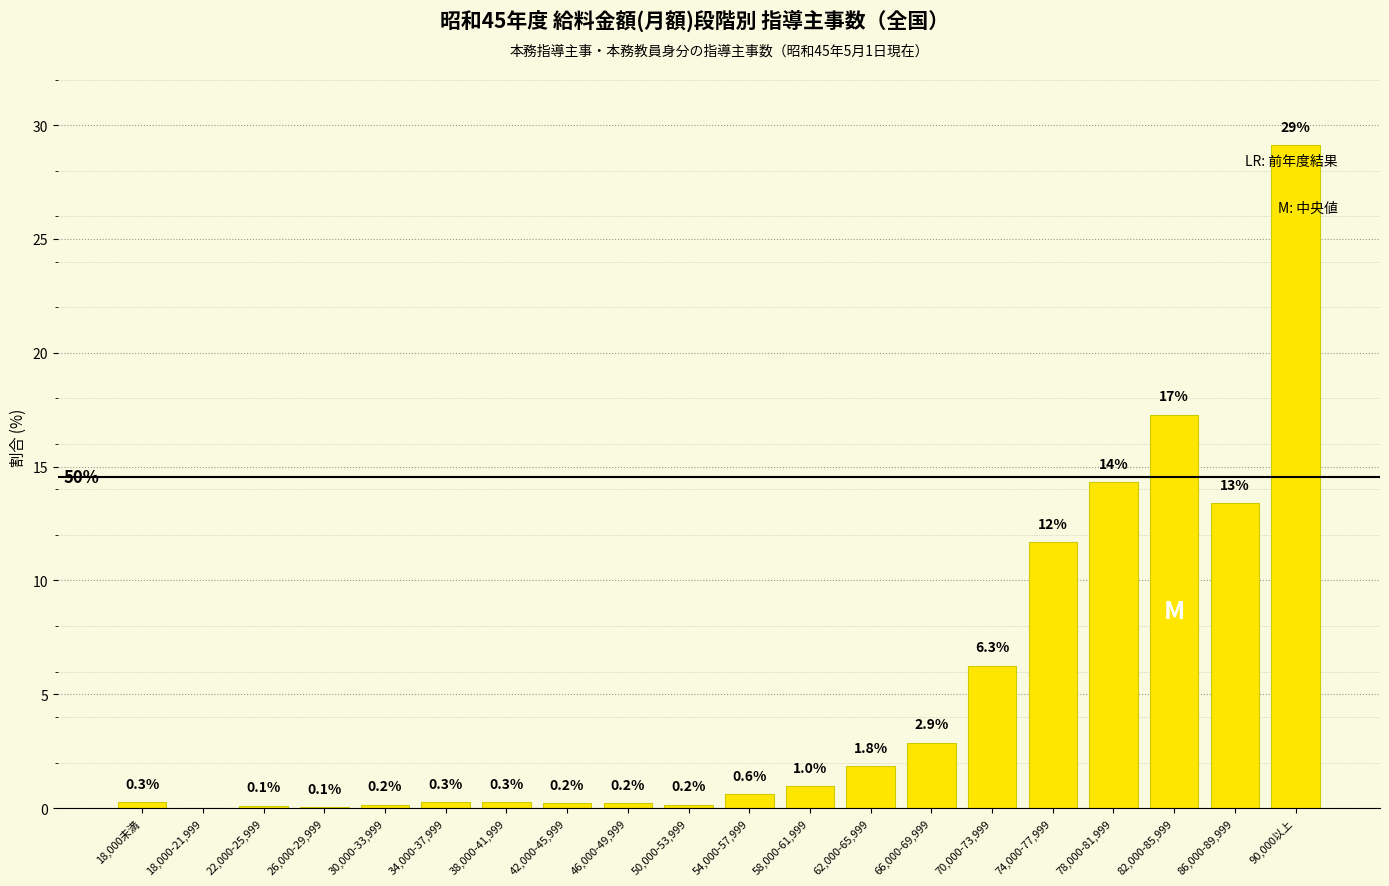

Reading left to right, what are all the values shown in this chart?

18,000未満=0.3	18,000-21,999=0.0	22,000-25,999=0.1	26,000-29,999=0.1	30,000-33,999=0.2	34,000-37,999=0.3	38,000-41,999=0.3	42,000-45,999=0.2	46,000-49,999=0.2	50,000-53,999=0.2	54,000-57,999=0.6	58,000-61,999=1.0	62,000-65,999=1.8	66,000-69,999=2.9	70,000-73,999=6.3	74,000-77,999=11.7	78,000-81,999=14.3	82,000-85,999=17.3	86,000-89,999=13.4	90,000以上=29.1